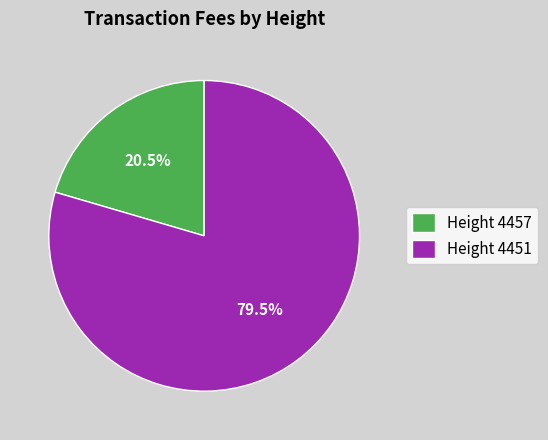

Which slice is the smallest?

Height 4457